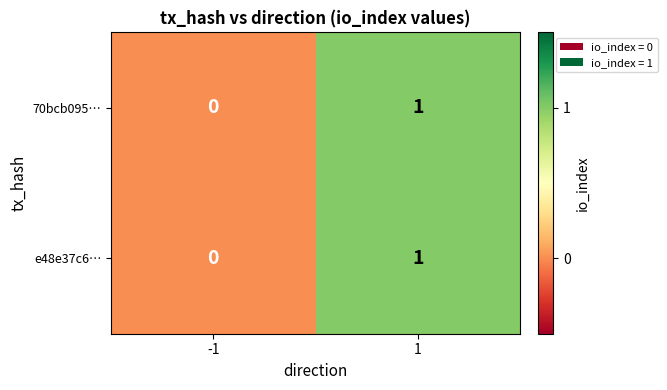

Is it true that 70bcb095… equals 1 at -1?

False